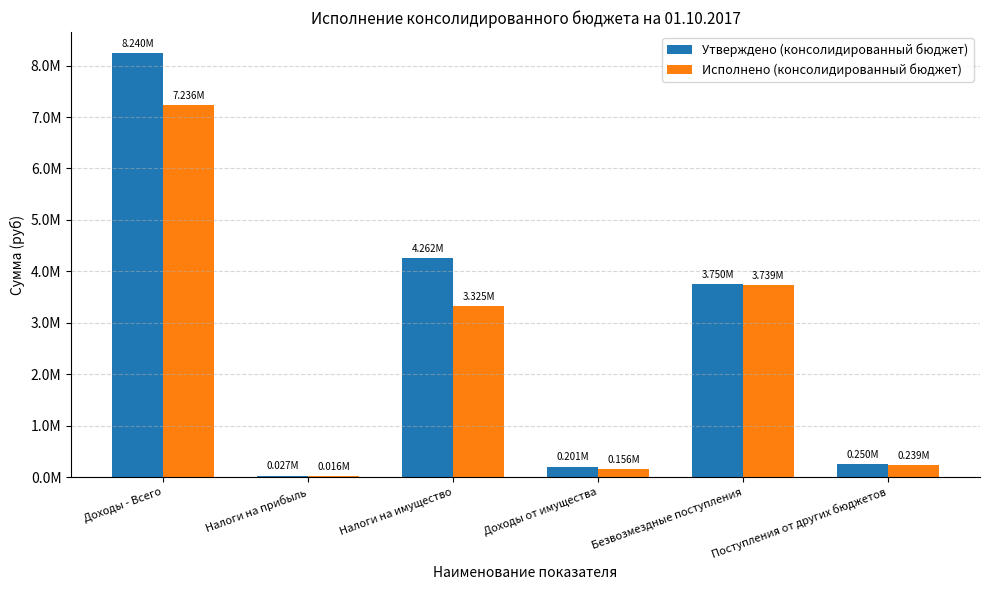

Reading left to right, what are all the values shown in this chart?

Утверждено (консолидированный бюджет): Доходы - Всего=8240243.0	Налоги на прибыль=26782.0	Налоги на имущество=4261971.0	Доходы от имущества=201451.0	Безвозмездные поступления=3750039.0	Поступления от других бюджетов=250039.0
Исполнено (консолидированный бюджет): Доходы - Всего=7235868.1	Налоги на прибыль=16389.1	Налоги на имущество=3325012.3	Доходы от имущества=155926.6	Безвозмездные поступления=3738520.0	Поступления от других бюджетов=238520.0